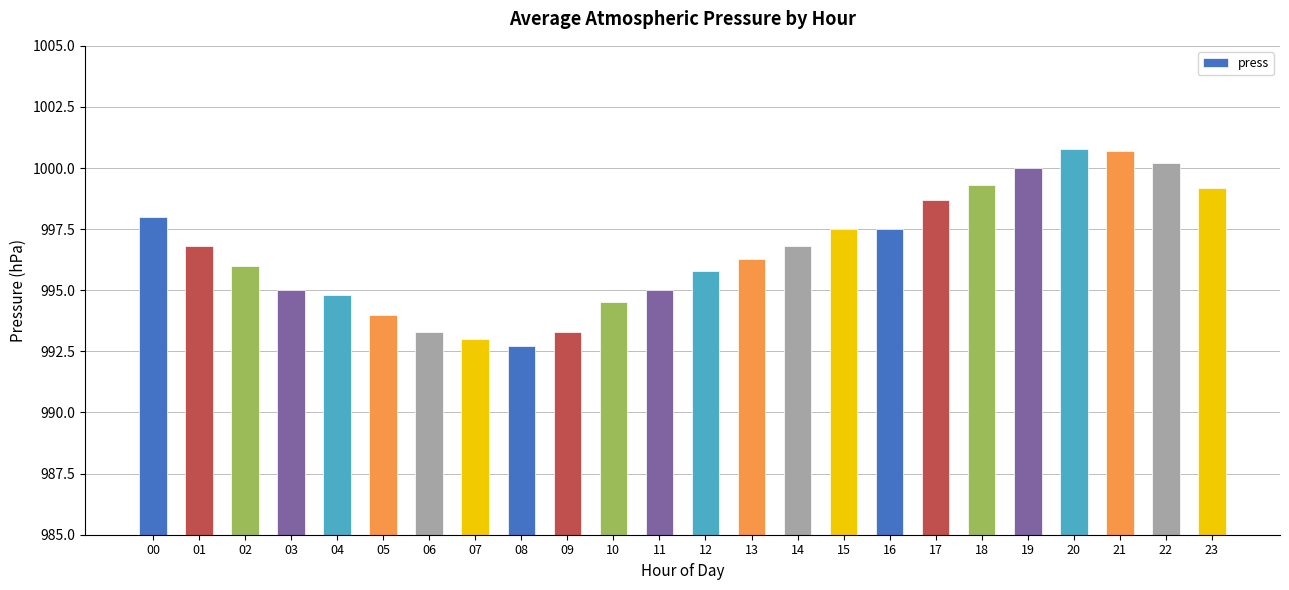

What is the change in value from 01 to 11?

-1.8